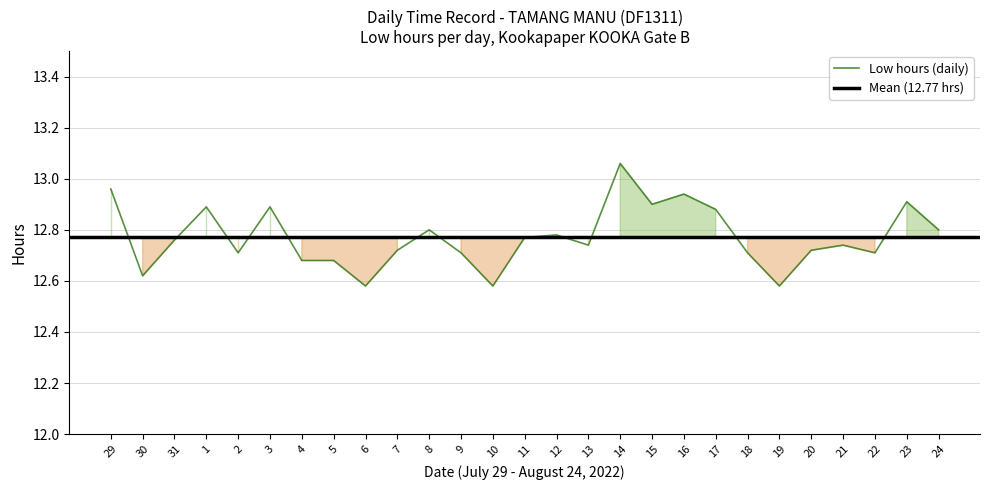

How many lines are shown in the chart?

1